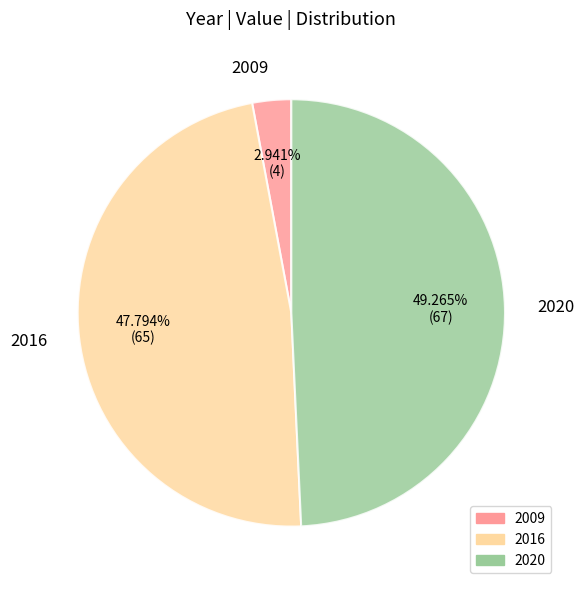

Between 2020 and 2016, which is larger?

2020